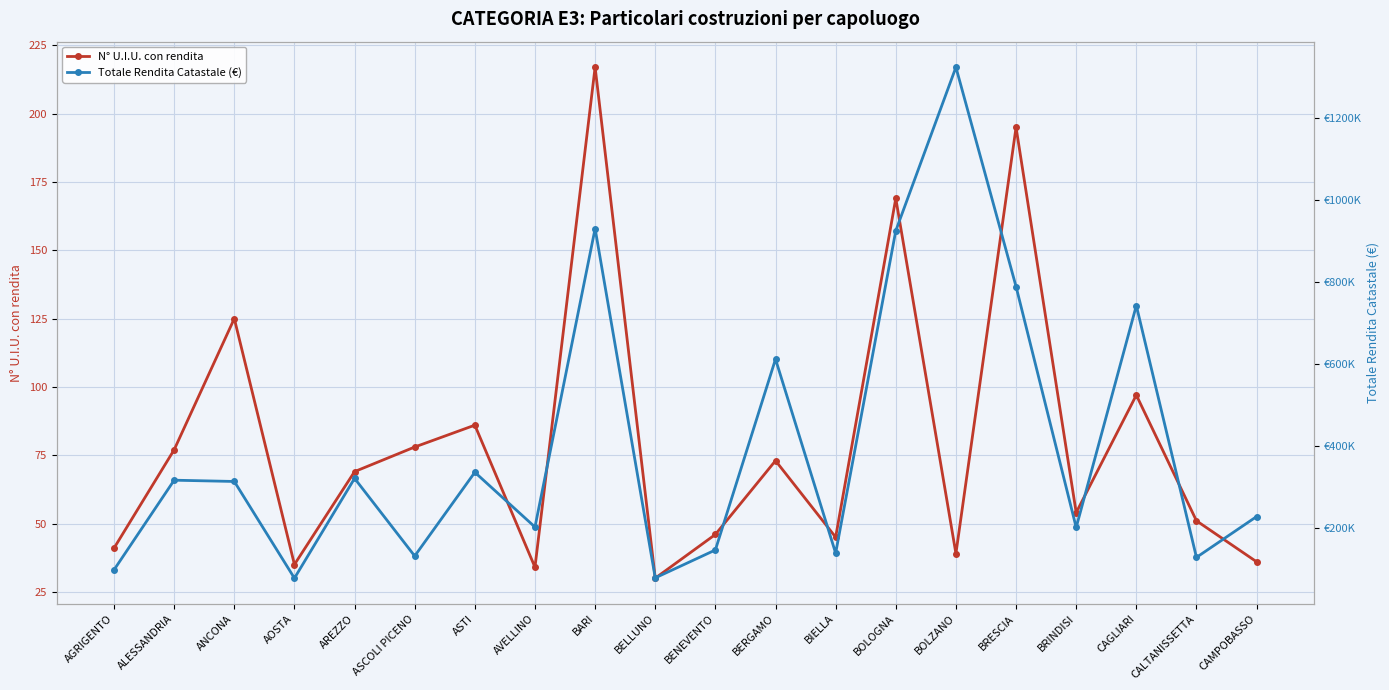

What is the difference between the maximum and minimum values in the Totale Rendita Catastale (€) series?

1244963.6